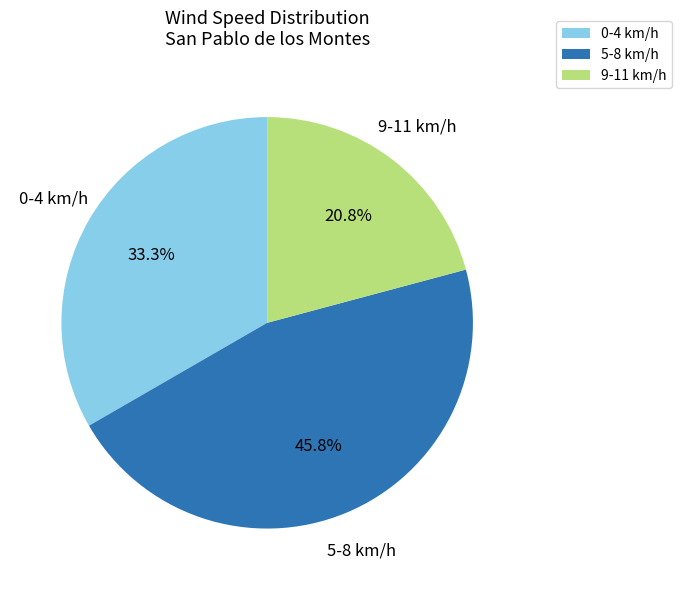

Is there a majority slice in this chart?

No